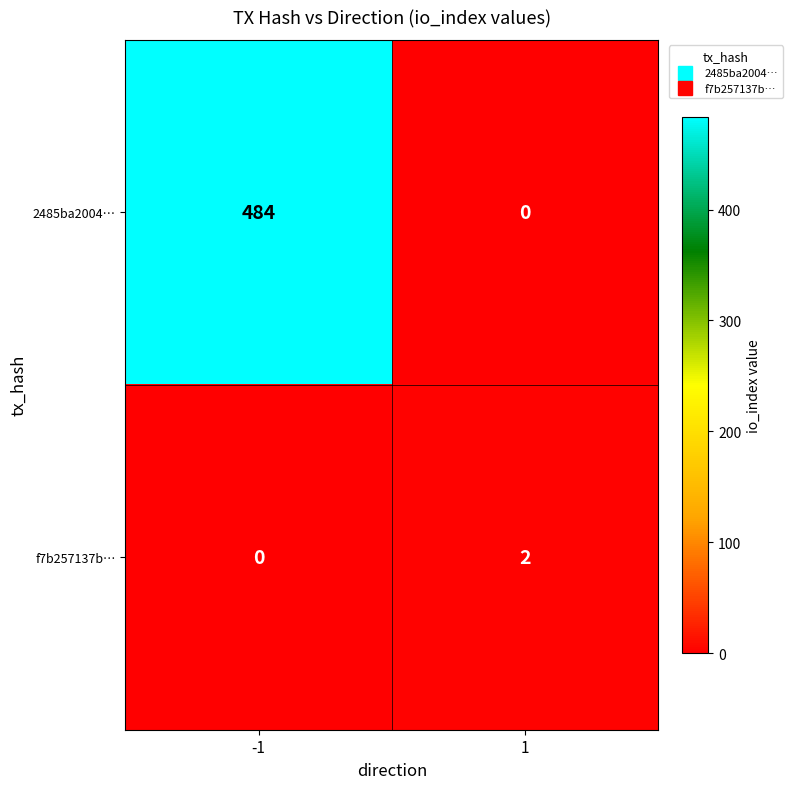

What is the difference between the maximum and minimum values in the 2485ba2004… series?

484